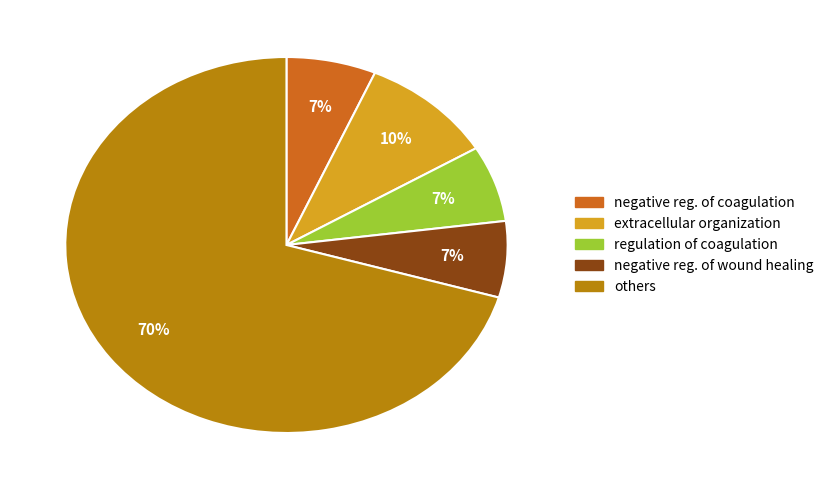

Does any single category account for the majority?

Yes